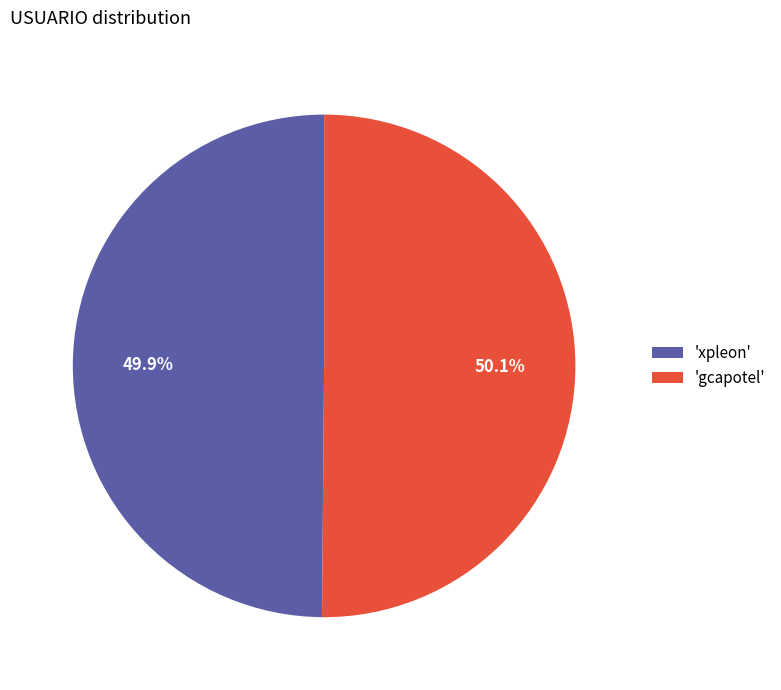

Approximately how many times larger is the value at 'xpleon' compared to 'gcapotel'?

1.0